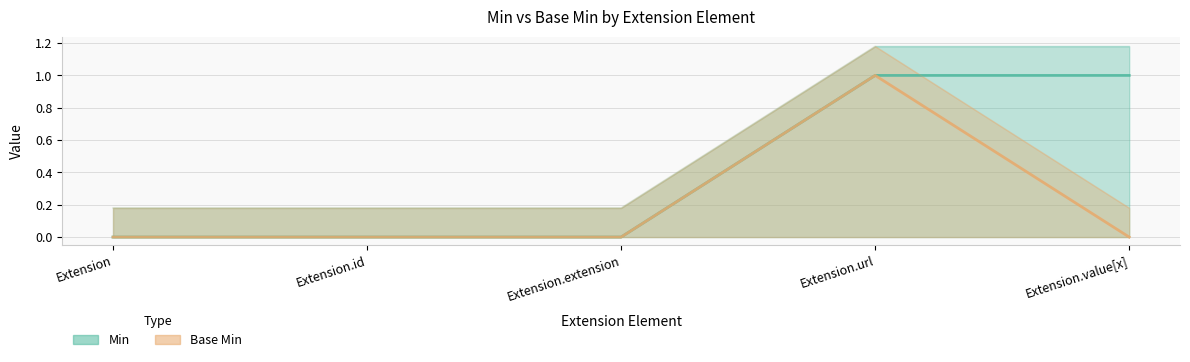

How many lines are shown in the chart?

2